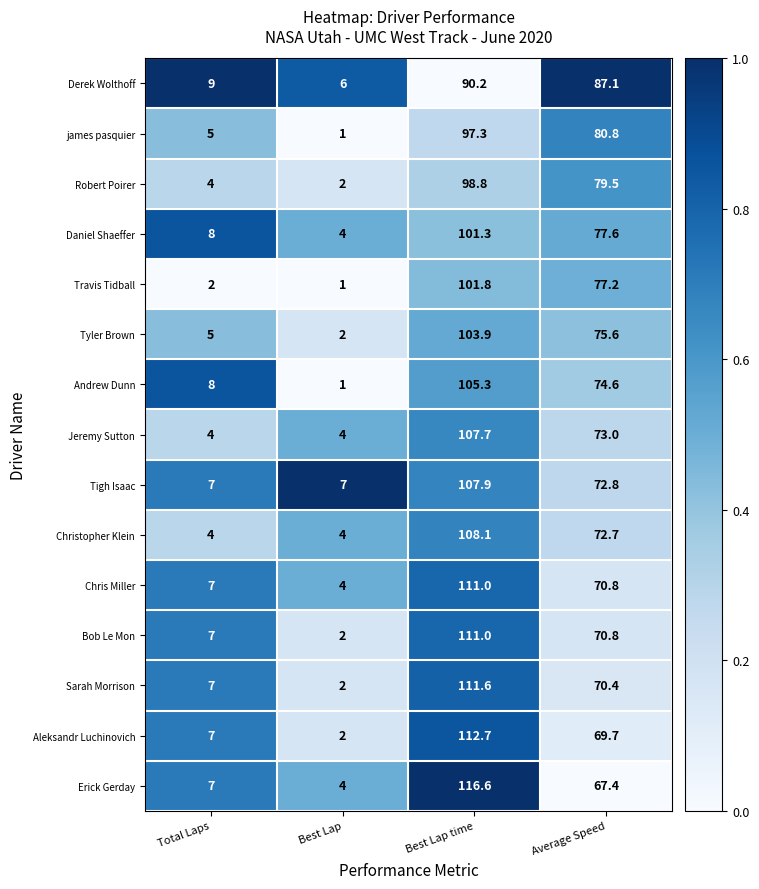

The value of Erick Gerday at Best Lap time is 58.9. True or false?

False